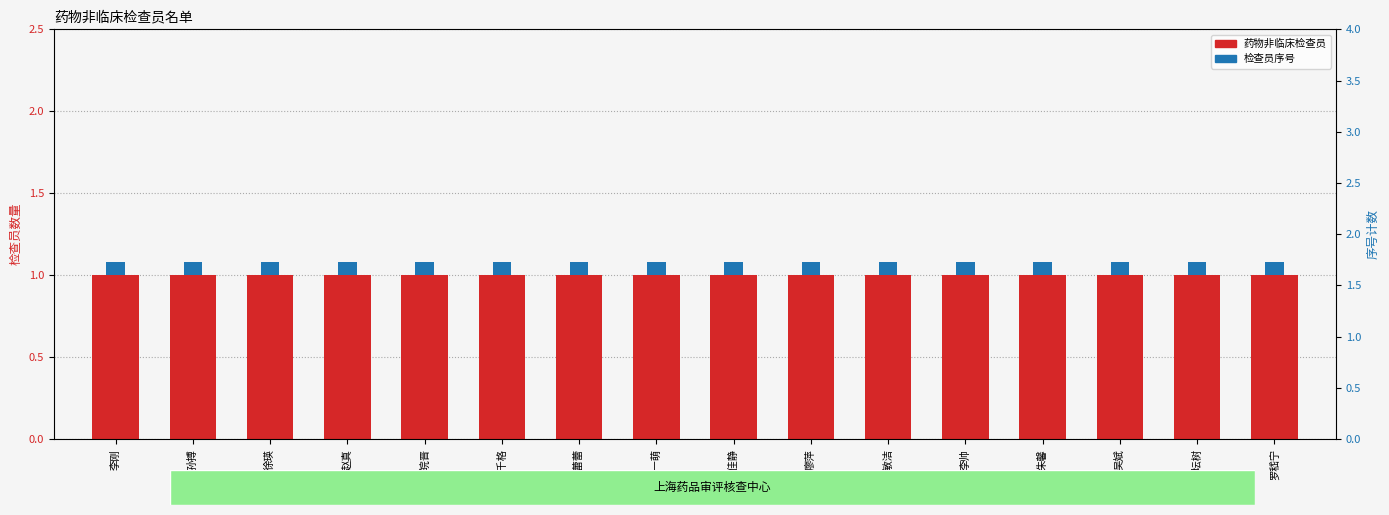

Reading right to left, list all the values displayed in this chart.

药物非临床检查员: 罗嵇宁=1.0	周坛树=1.0	吴斌=1.0	朱馨=1.0	李帅=1.0	高敏洁=1.0	廖萍=1.0	王佳静=1.0	周一萌=1.0	梅蕾蕾=1.0	胡千格=1.0	张皖晋=1.0	赵真=1.0	徐瑛=1.0	孙搏=1.0	李刚=1.0
检查员序号: 罗嵇宁=0.1	周坛树=0.1	吴斌=0.1	朱馨=0.1	李帅=0.1	高敏洁=0.1	廖萍=0.1	王佳静=0.1	周一萌=0.1	梅蕾蕾=0.1	胡千格=0.1	张皖晋=0.1	赵真=0.1	徐瑛=0.1	孙搏=0.1	李刚=0.1